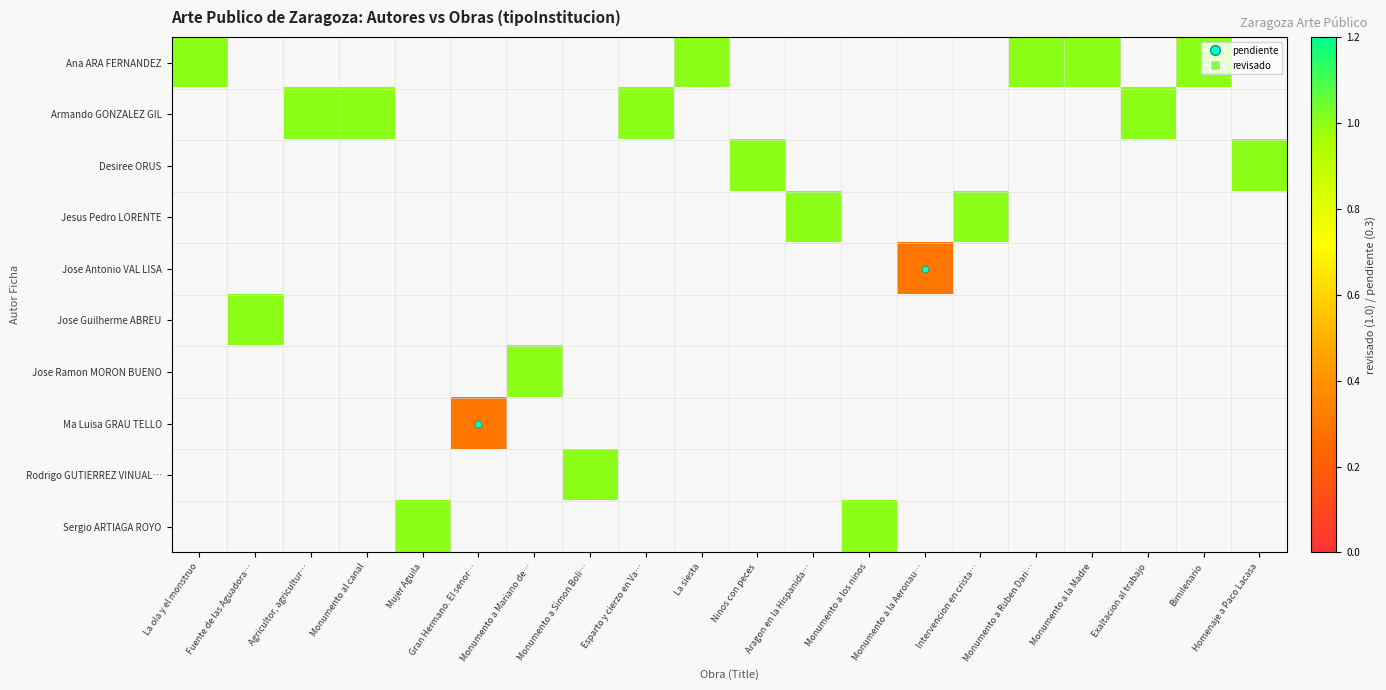

Is the value of Ana ARA FERNANDEZ at Bimilenario greater than the value of Jose Ramon MORON BUENO at Monumento a la Aeronau…?

No